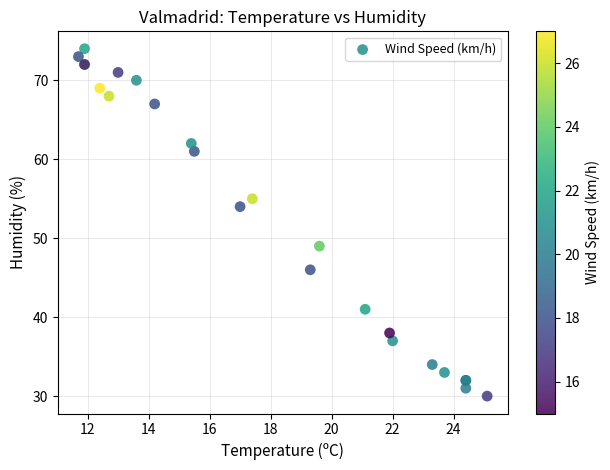

What Y value in the scatter plot is closest to 52?

54